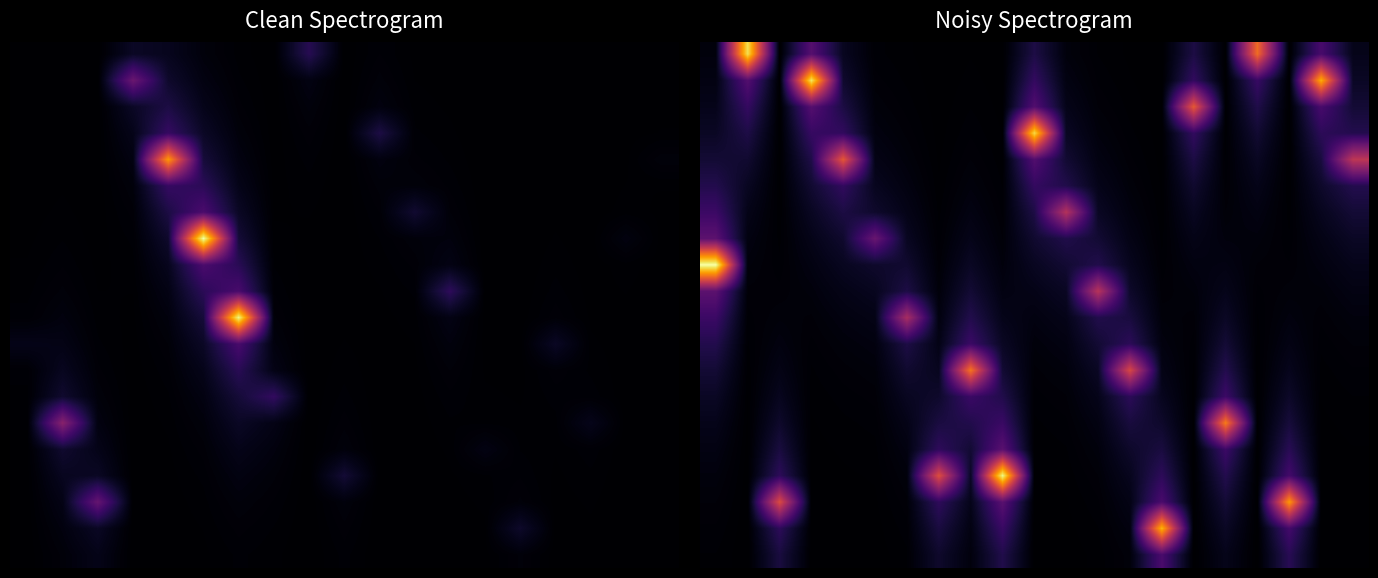

At how many categories does at least one series exceed 0?

21